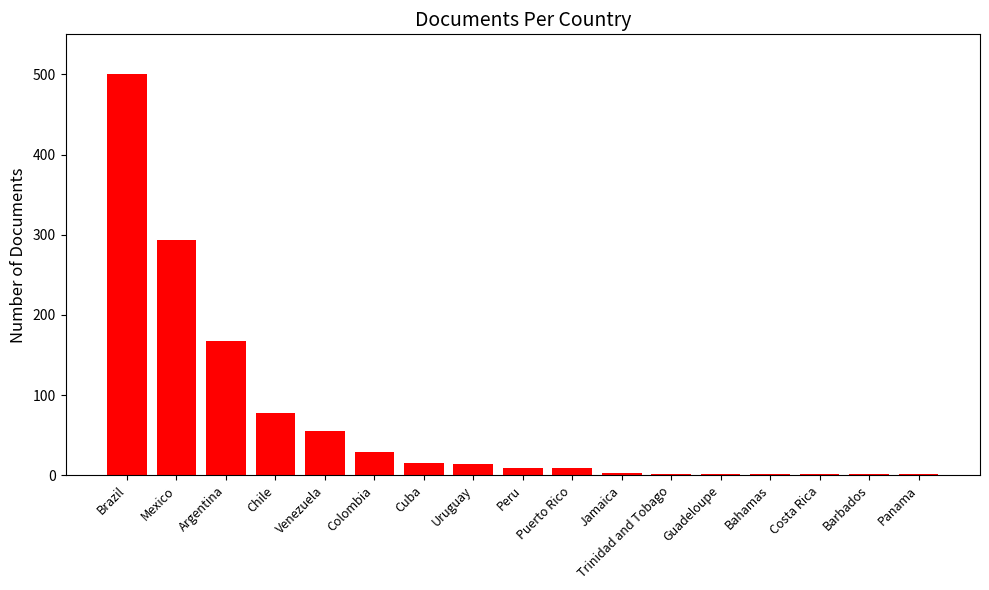

What is the greatest value displayed?

500